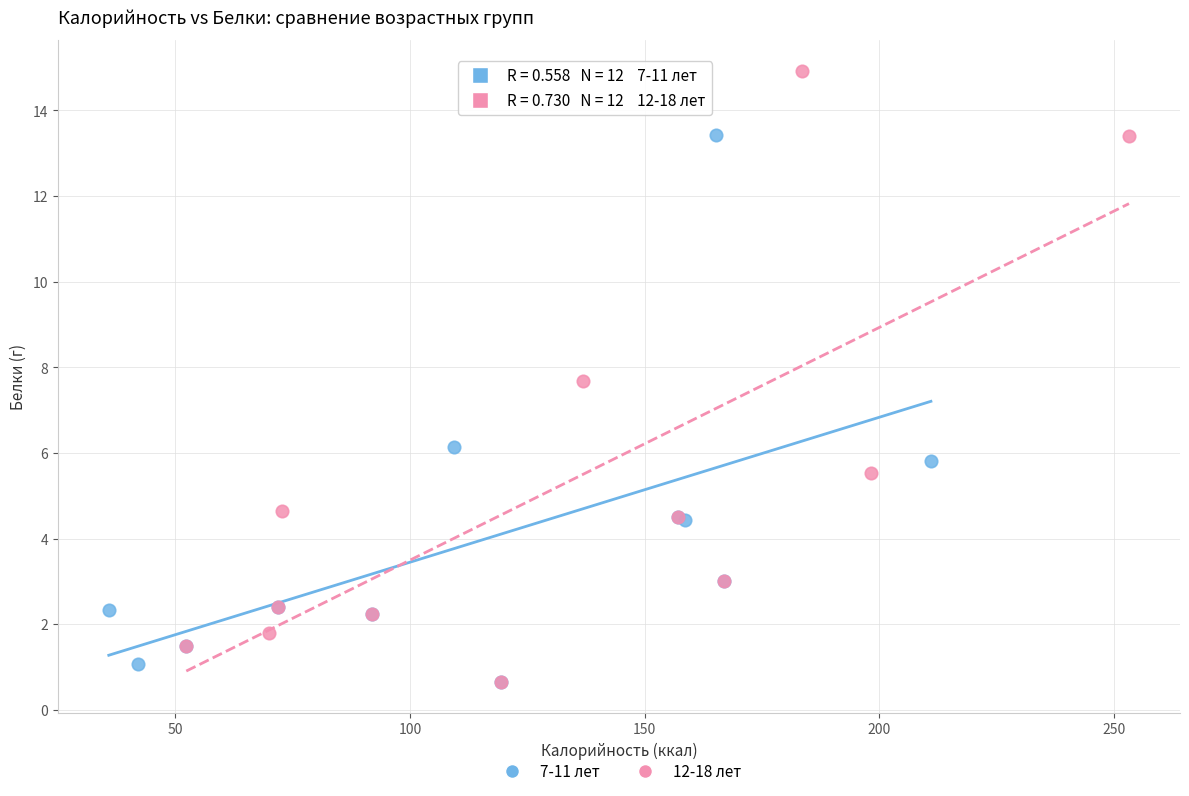

Which series reaches the maximum Y coordinate?

12-18 лет